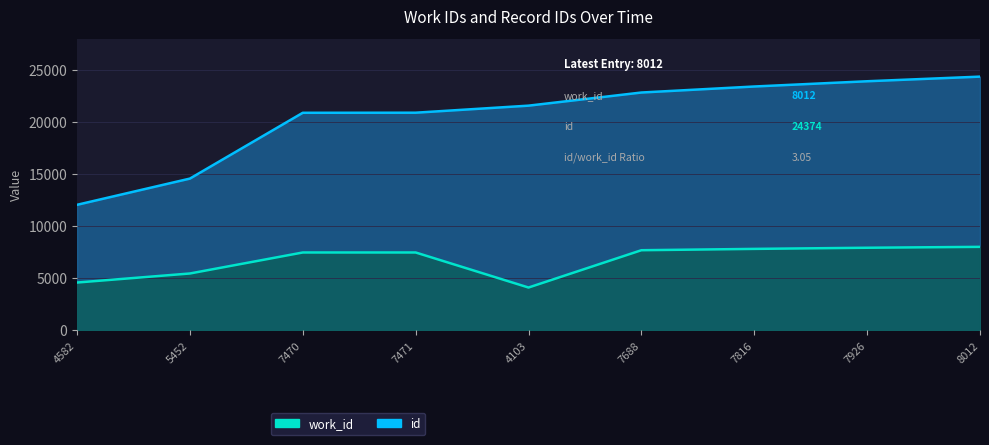

What is the difference between the maximum and minimum values in the id series?

12321